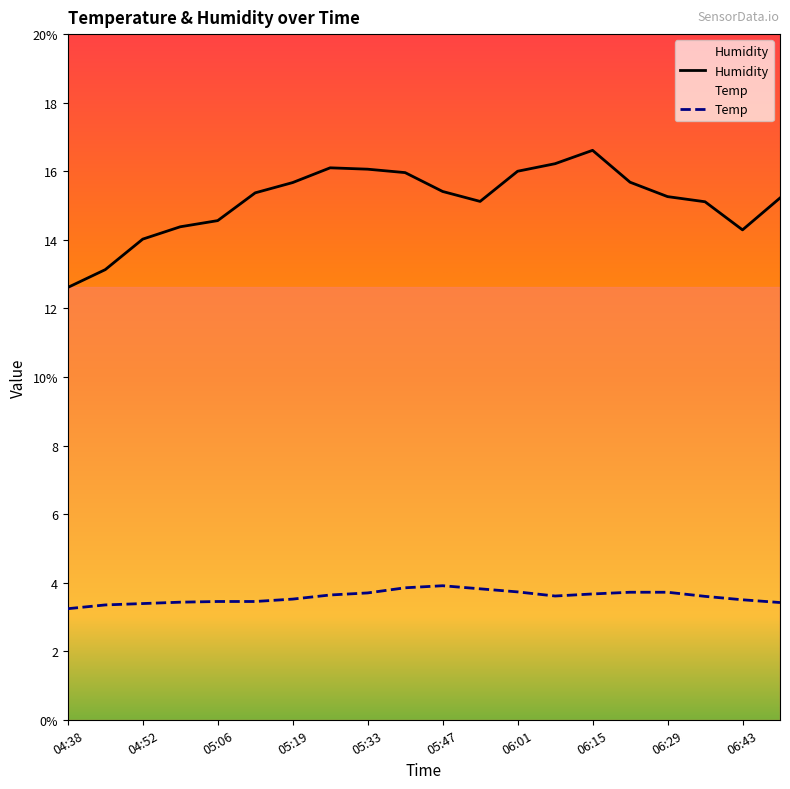

Which series has the widest spread of values?

Humidity